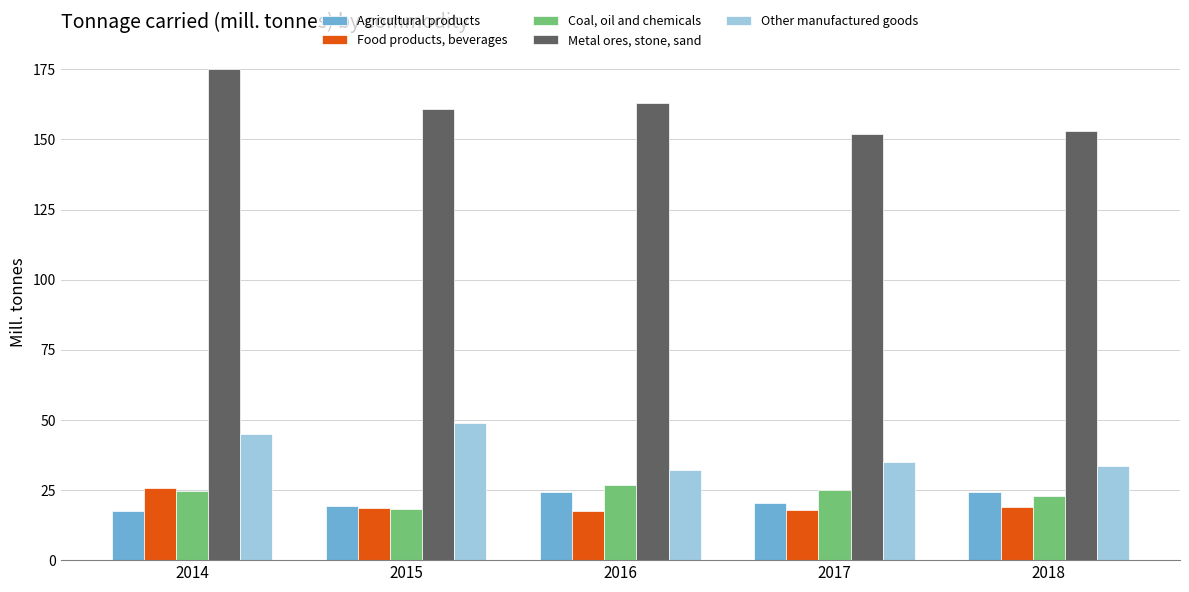

At which label does Coal, oil and chemicals reach its minimum?

2015